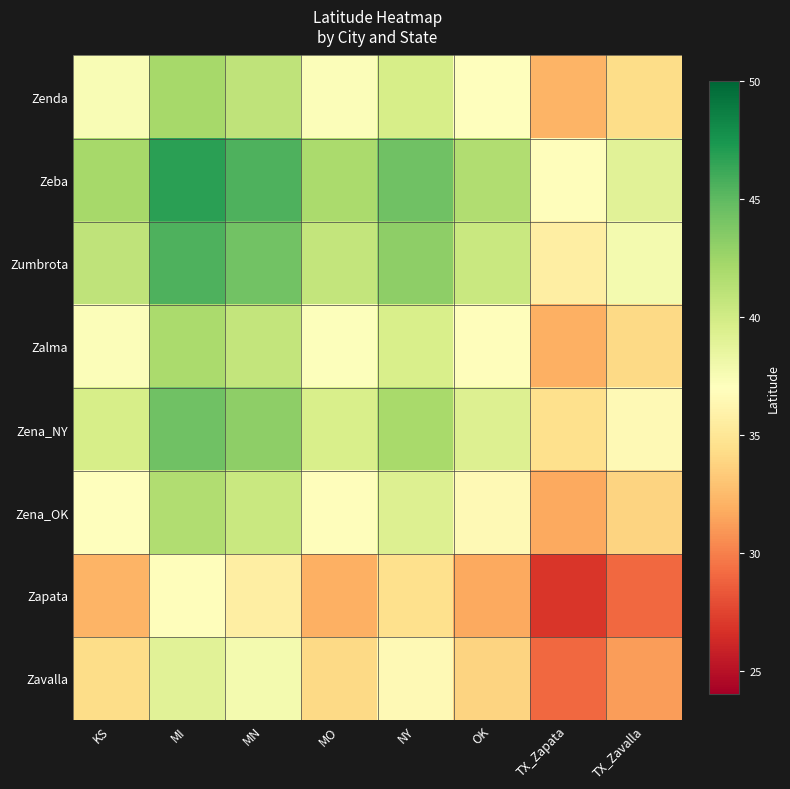

Reading left to right, extract all data points from this chart.

Zenda: KS=37.4	MI=42.1	MN=40.9	MO=37.3	NY=39.7	OK=37.0	TX_Zapata=32.2	TX_Zavalla=34.3
Zeba: KS=42.1	MI=46.8	MN=45.5	MO=42.0	NY=44.4	OK=41.7	TX_Zapata=36.8	TX_Zavalla=39.0
Zumbrota: KS=40.9	MI=45.5	MN=44.3	MO=40.7	NY=43.2	OK=40.4	TX_Zapata=35.6	TX_Zavalla=37.7
Zalma: KS=37.3	MI=42.0	MN=40.7	MO=37.1	NY=39.6	OK=36.8	TX_Zapata=32.0	TX_Zavalla=34.2
Zena_NY: KS=39.7	MI=44.4	MN=43.2	MO=39.6	NY=42.0	OK=39.3	TX_Zapata=34.5	TX_Zavalla=36.6
Zena_OK: KS=37.0	MI=41.7	MN=40.4	MO=36.8	NY=39.3	OK=36.5	TX_Zapata=31.7	TX_Zavalla=33.8
Zapata: KS=32.2	MI=36.8	MN=35.6	MO=32.0	NY=34.5	OK=31.7	TX_Zapata=26.9	TX_Zavalla=29.0
Zavalla: KS=34.3	MI=39.0	MN=37.7	MO=34.2	NY=36.6	OK=33.8	TX_Zapata=29.0	TX_Zavalla=31.2